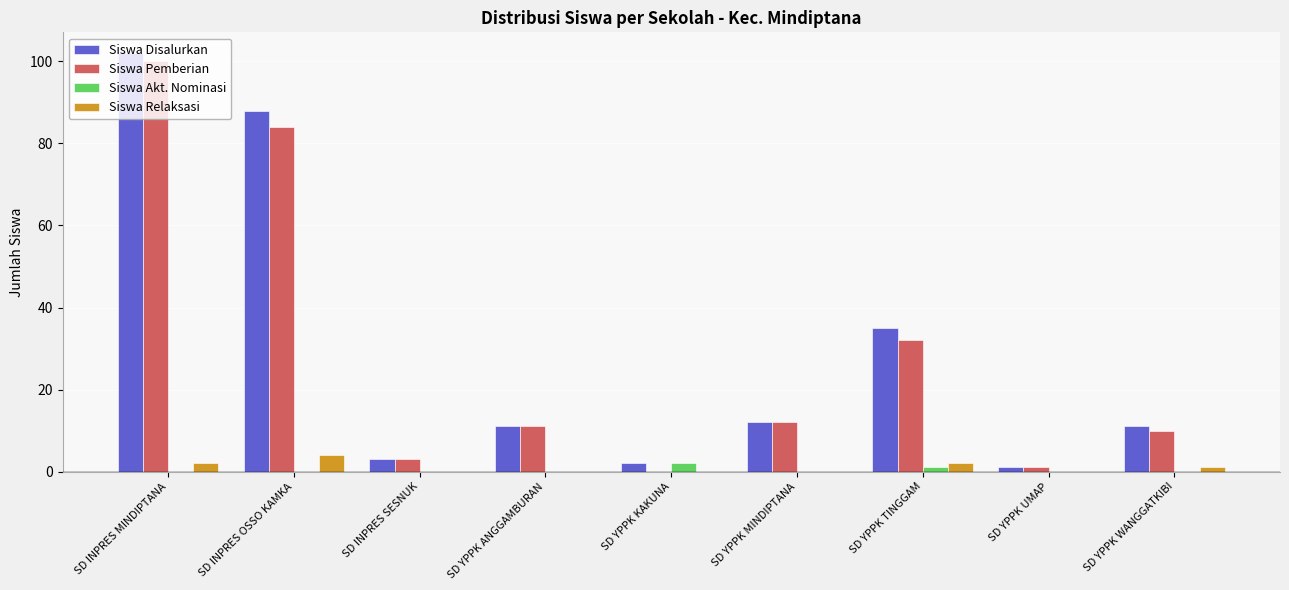

What is the highest value of the Siswa Disalurkan series?

102